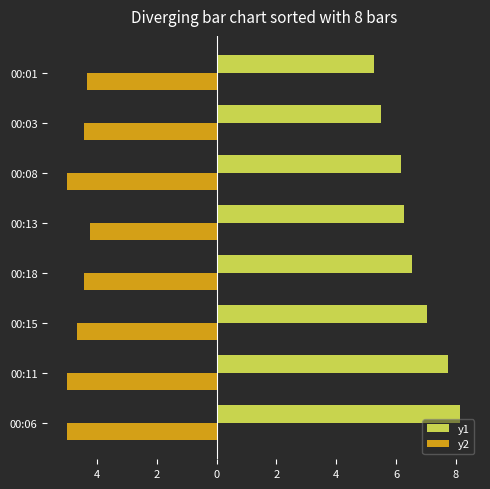

What is the highest value of the y1 series?

8.2